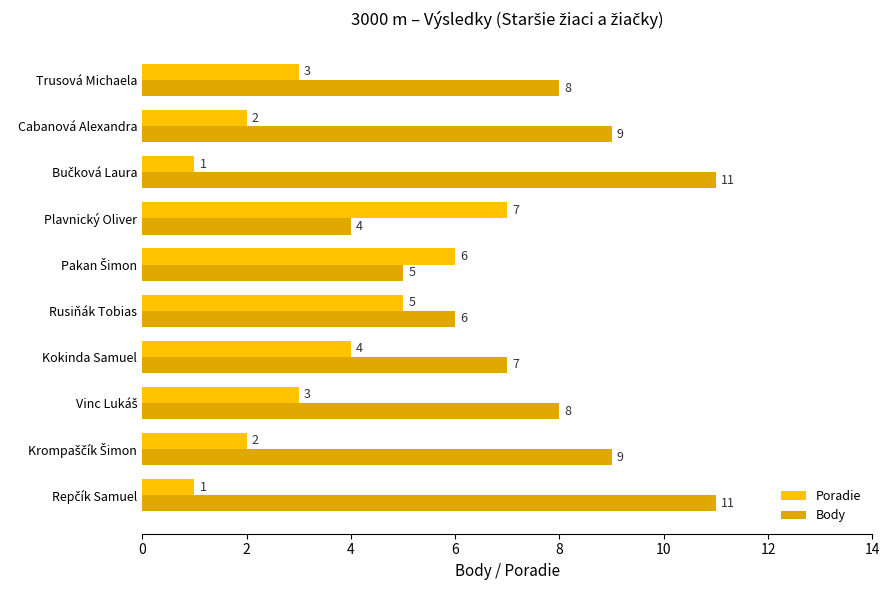

How many series are shown in this chart?

2